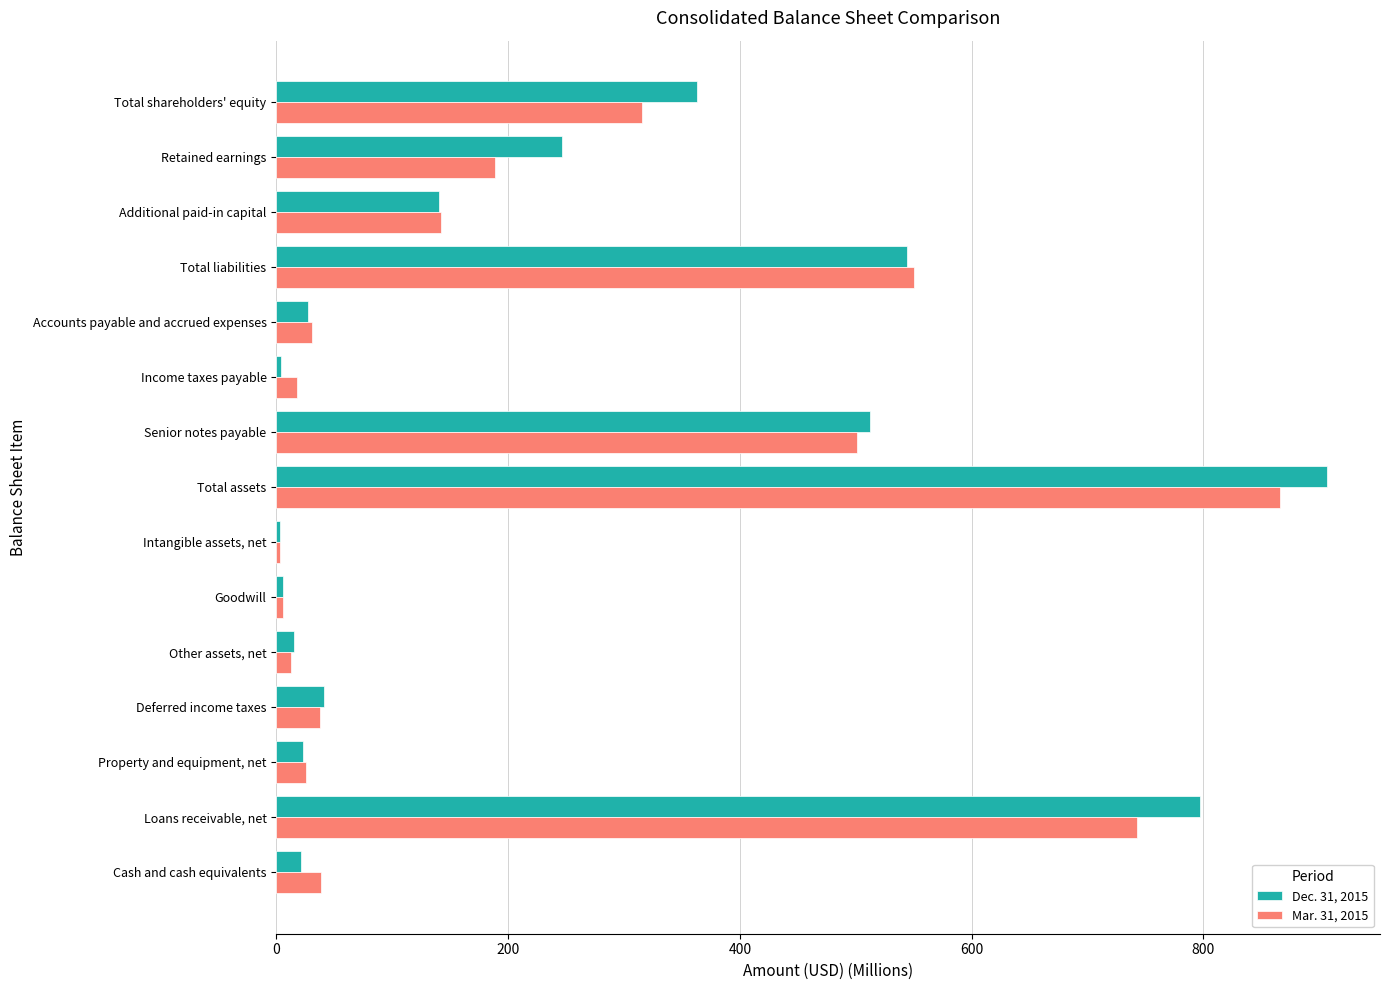

At which category is the sum across all series the highest?

Total assets